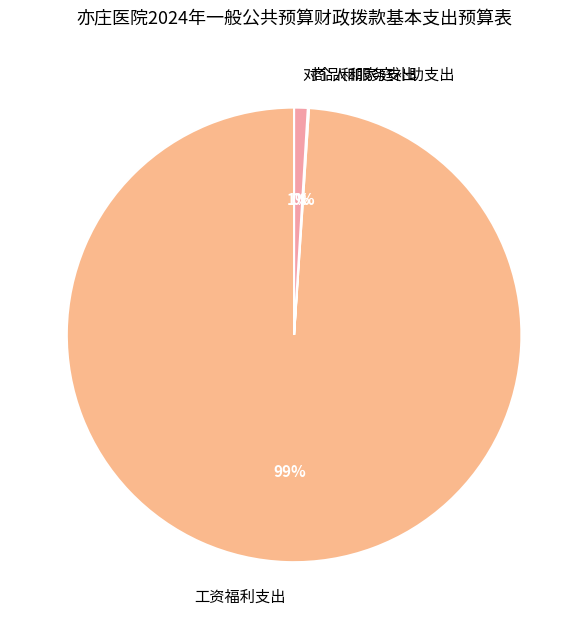

What is the largest slice in the pie chart?

工资福利支出